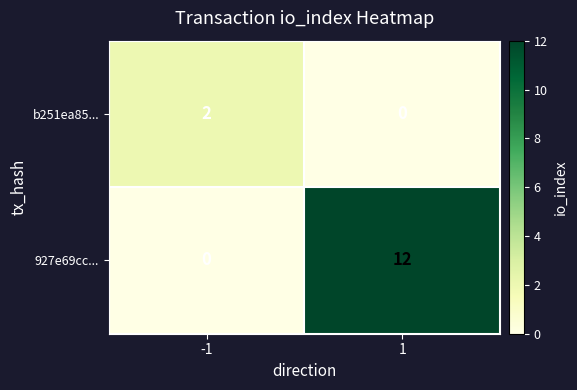

Read the 927e69cc... value at 1, to the nearest 5.

10